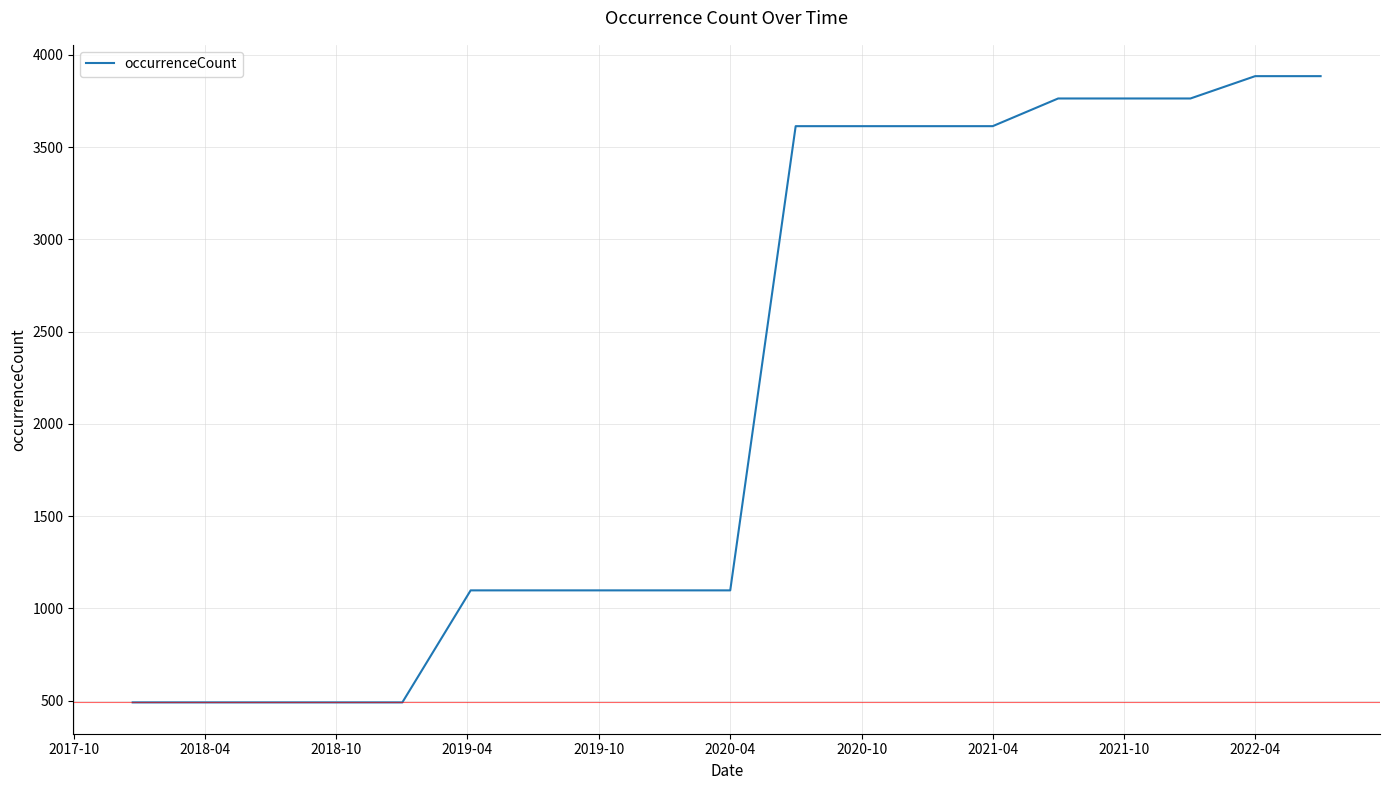

What is the smallest value displayed?

491